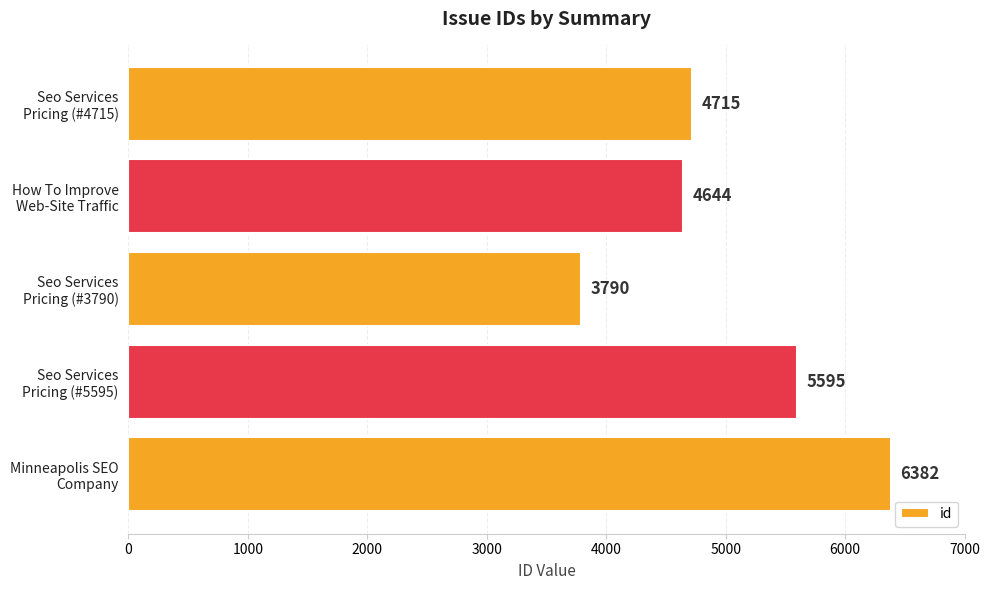

Does the chart contain any negative values?

No